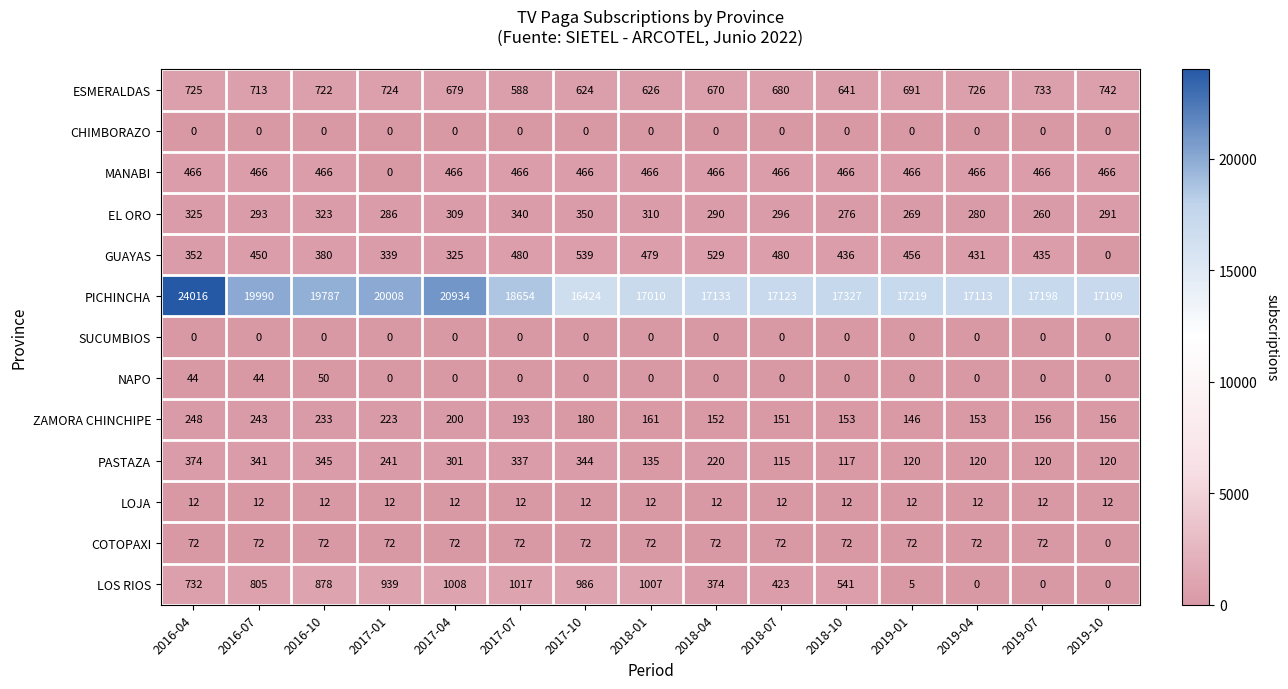

What is the difference between the ZAMORA CHINCHIPE values at 2016-10 and 2017-01?

10